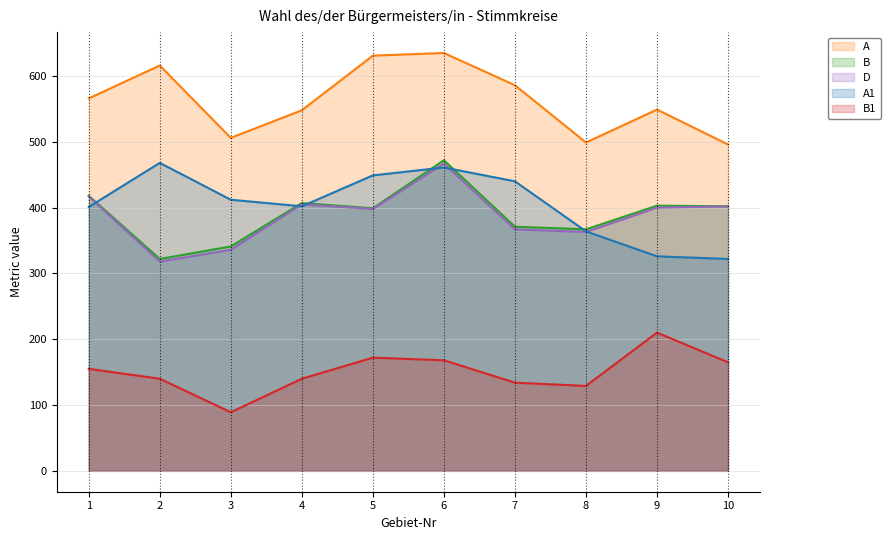

How many data points in B are less than 402?

5